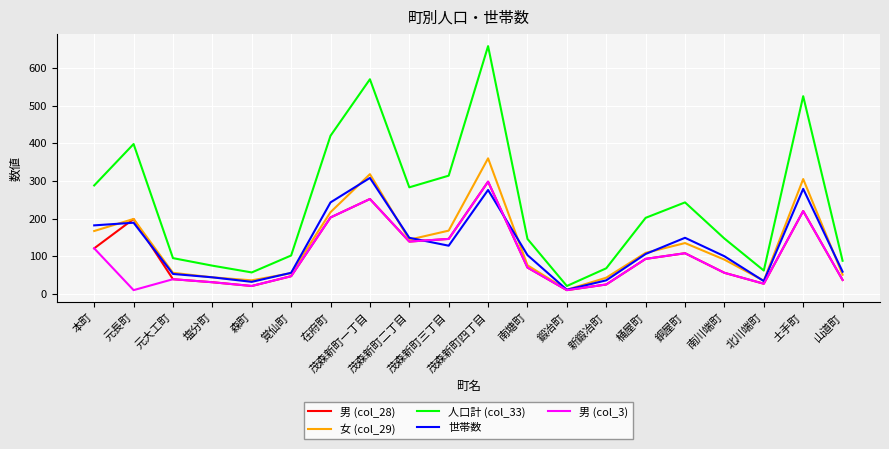

What is the sum of the 人口計 (col_33) values at 銅屋町 and 塩分町?

318